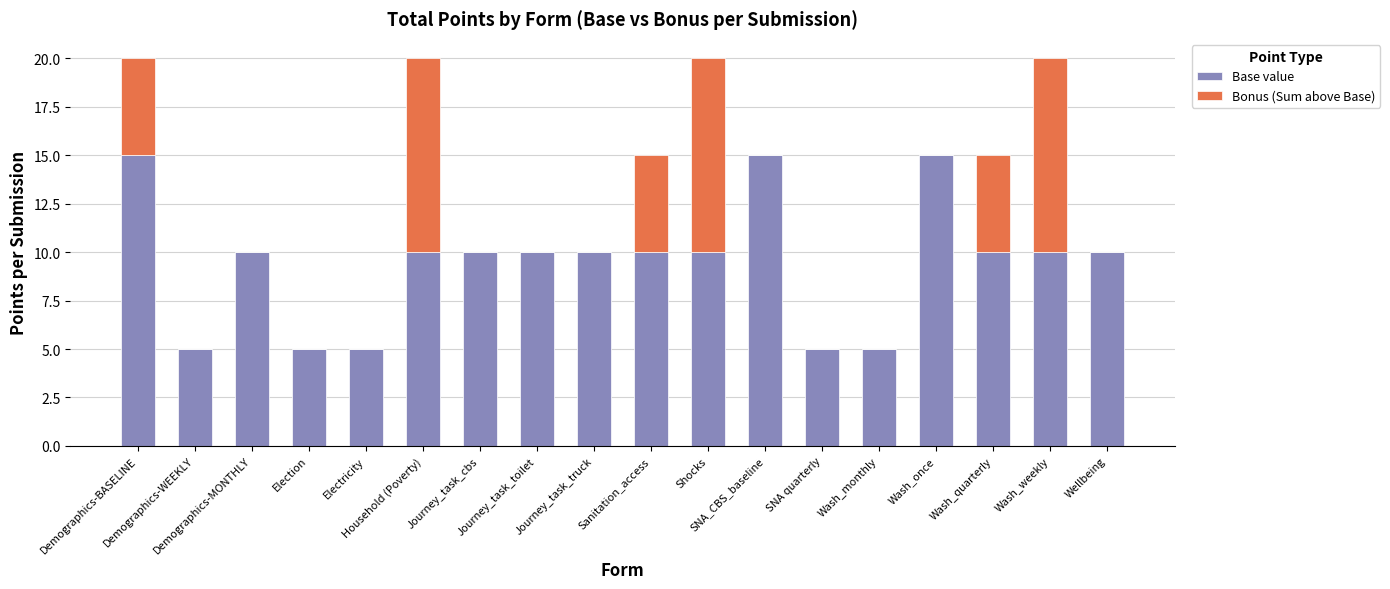

What is the highest value of the Base value series?

15